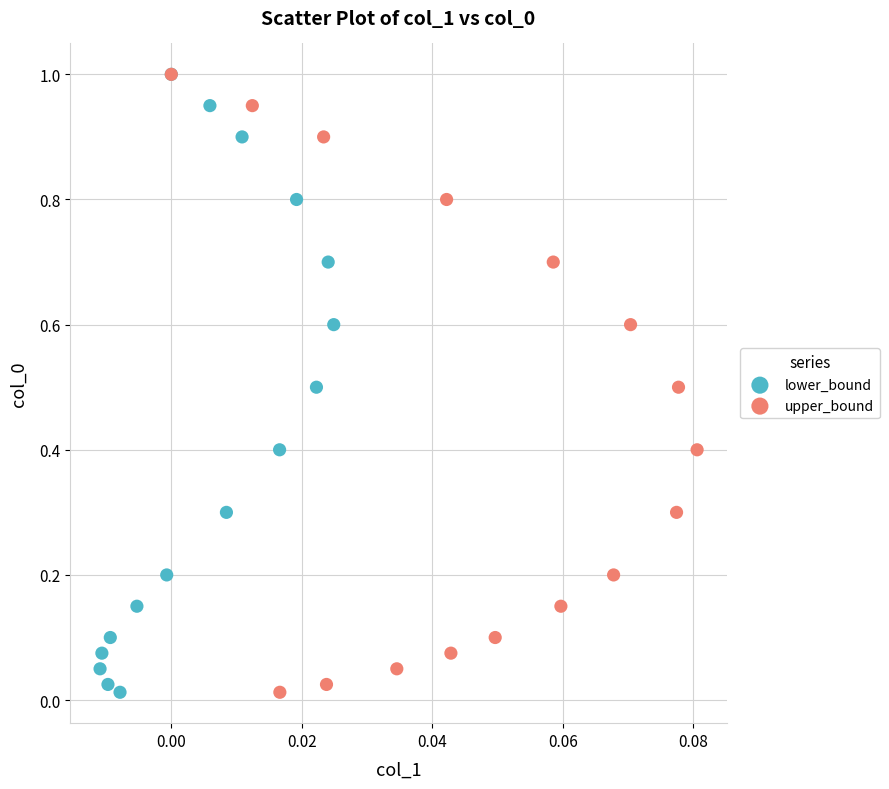

What are all the series names shown in the legend?

lower_bound, upper_bound